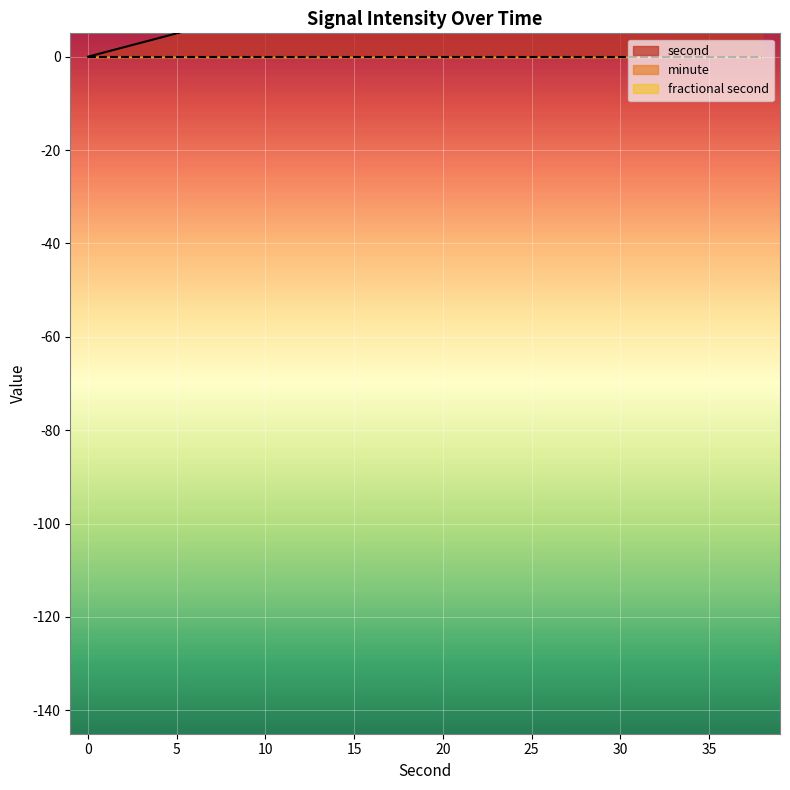

Count the number of categories in the chart.

20